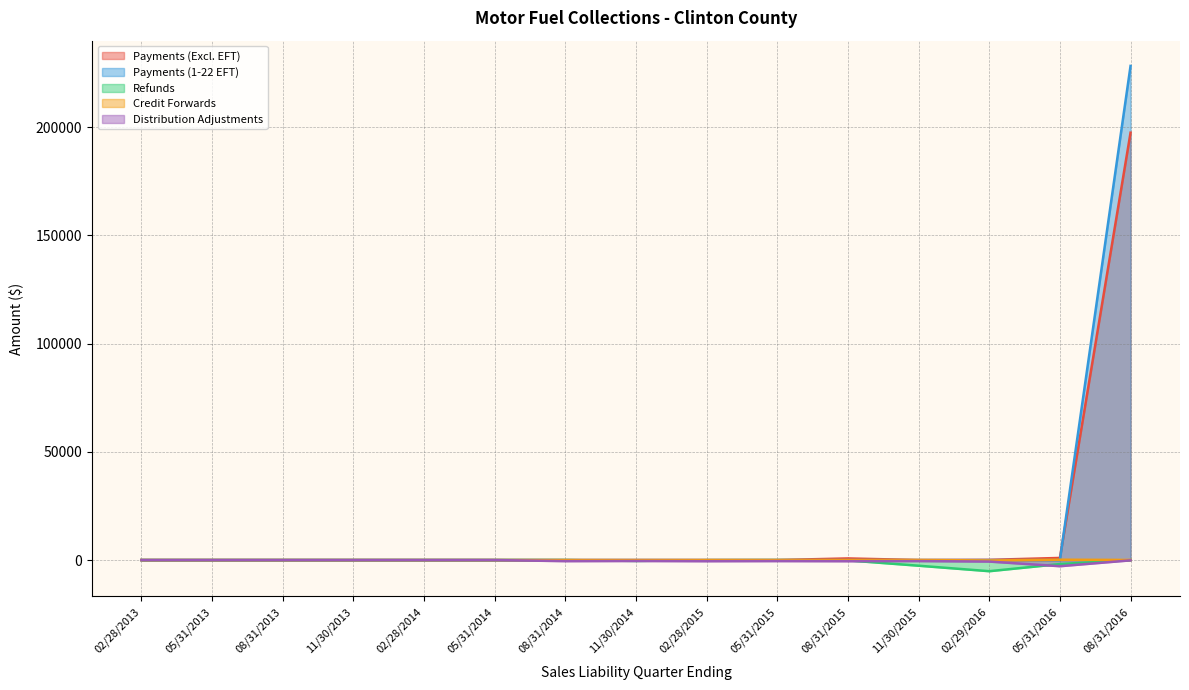

How many positive values does the Credit Forwards series have?

6